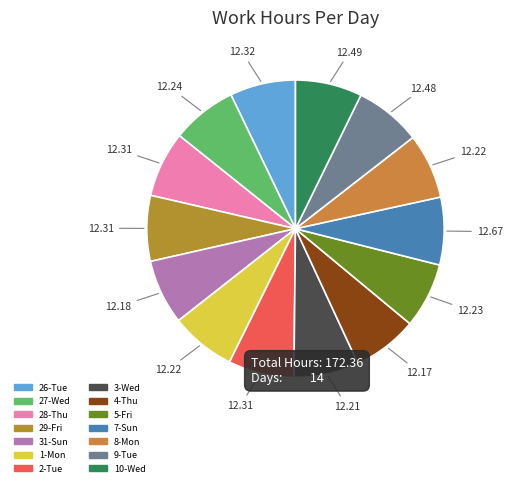

What is the largest slice in the pie chart?

7-Sun